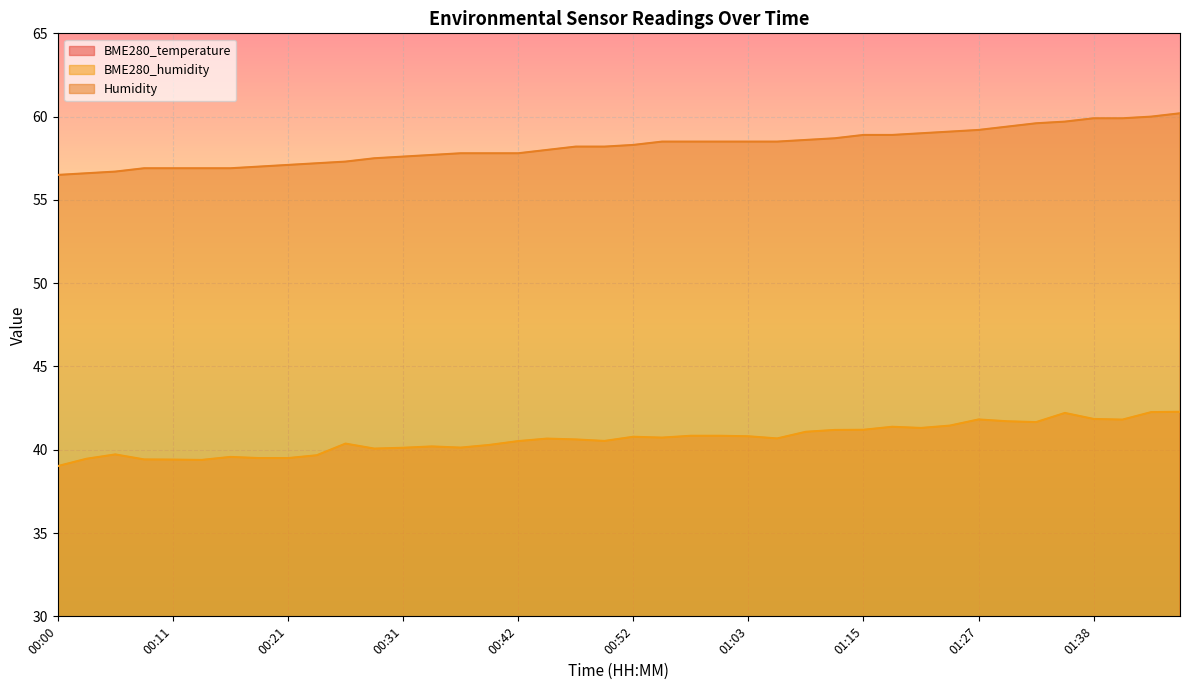

How many data points in BME280_humidity are less than 40?

10